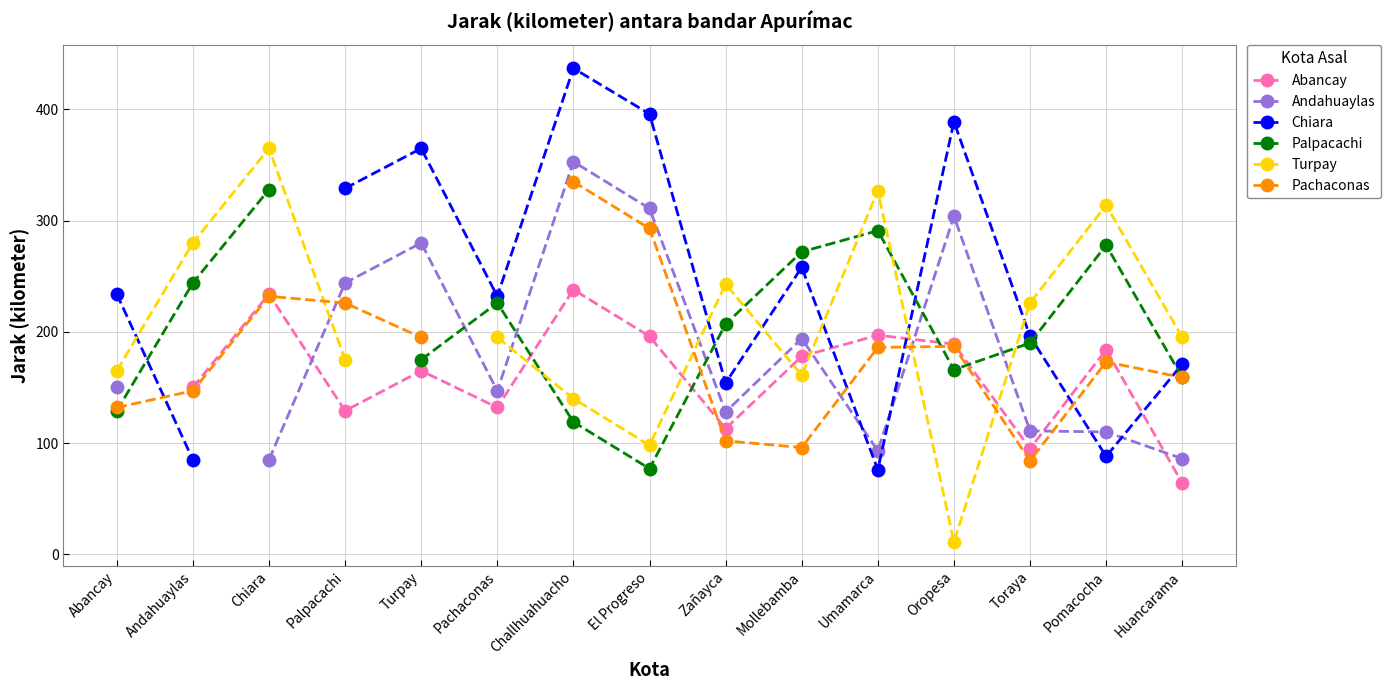

Which series ends up on top after the final intersection of Andahuaylas and Chiara?

Chiara